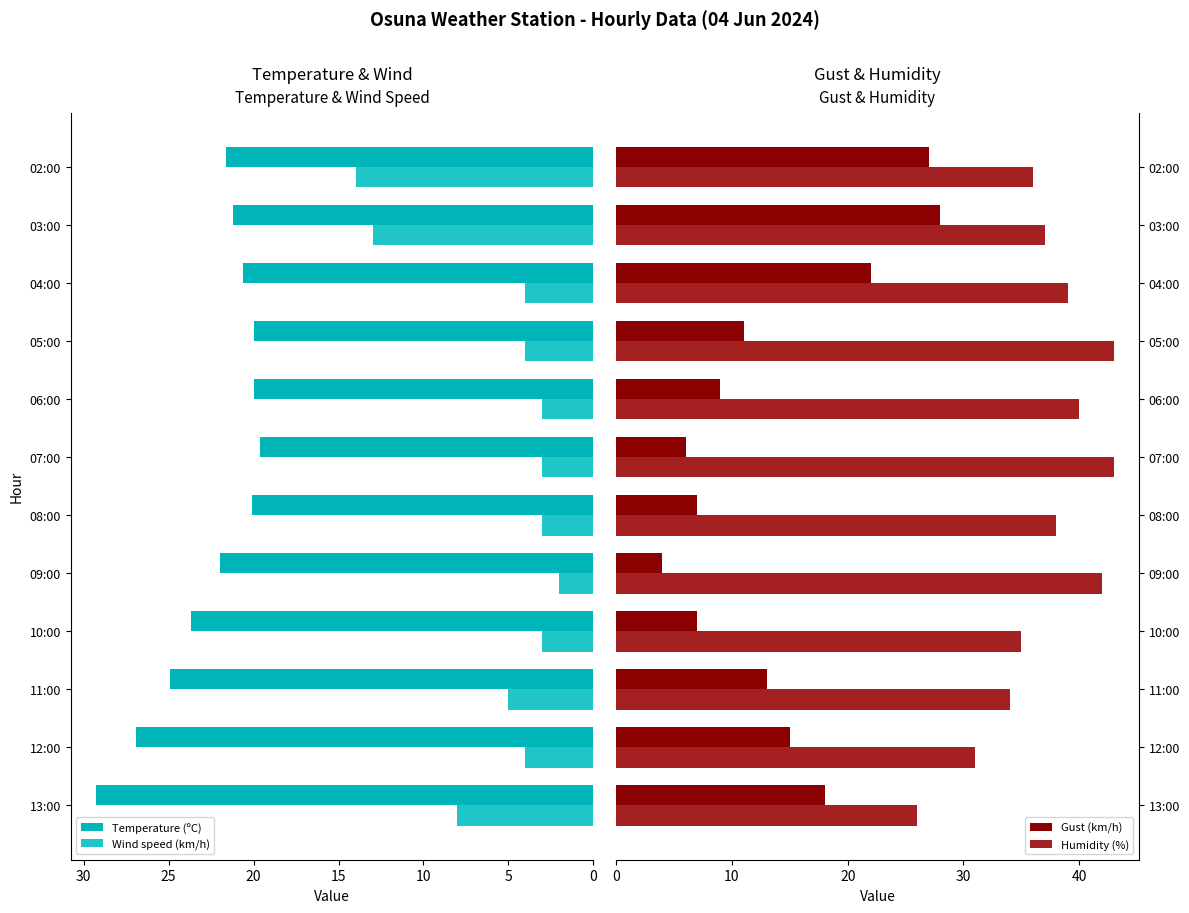

What is the approximate value of Wind speed (km/h) at 03:00?

13.0